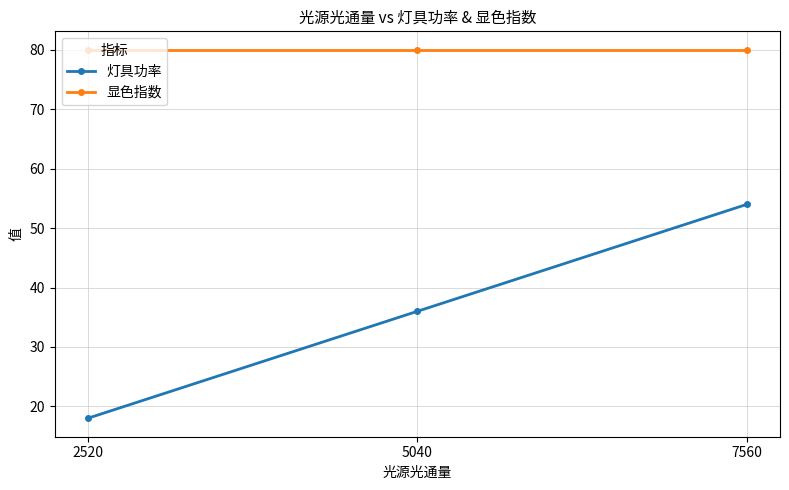

What is the greatest value displayed?

80